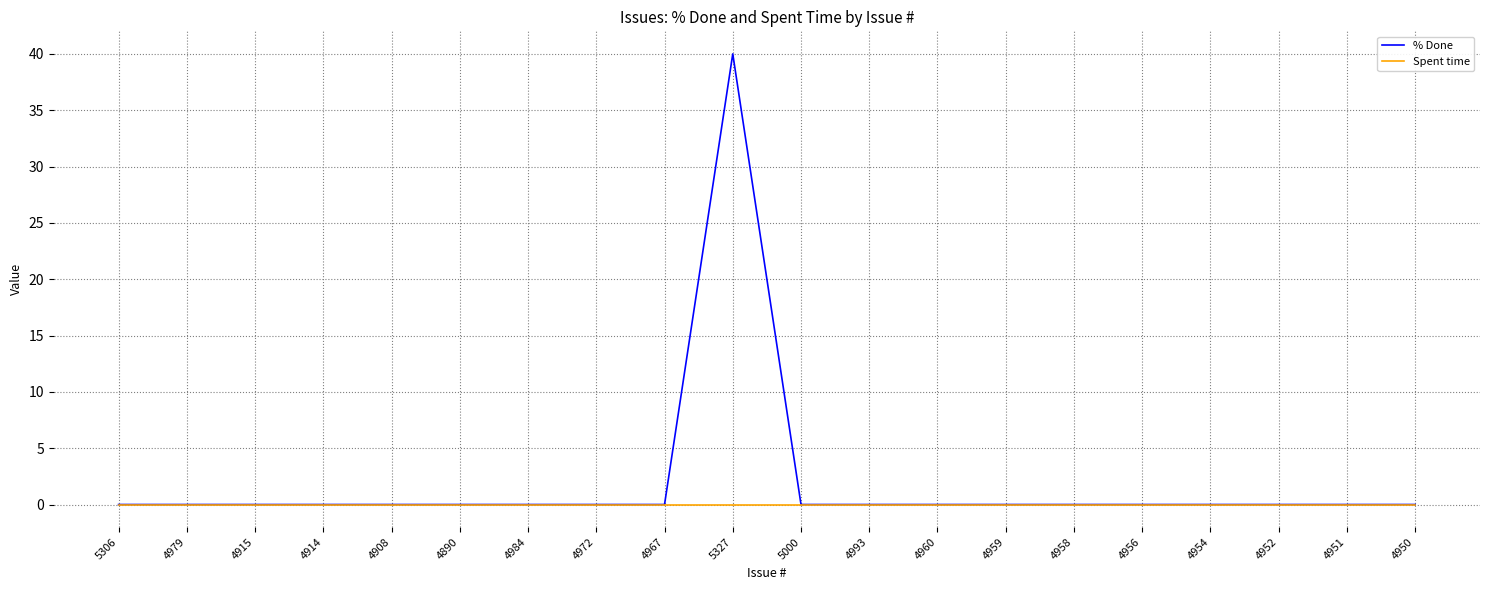

What position from the left is 4950?

20